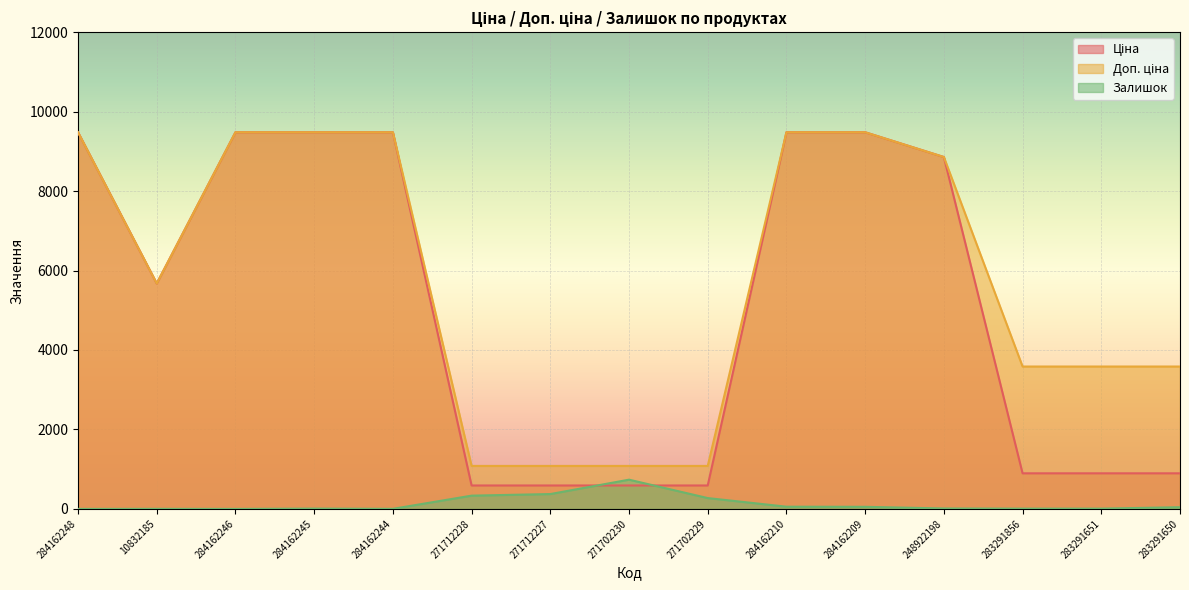

Reading right to left, what are all the values shown in this chart?

Ціна: 283291650=895.9	283291651=895.9	283291856=895.9	248922198=8856.7	284162209=9480.1	284162210=9480.1	271702229=589.9	271702230=589.9	271712227=589.9	271712228=589.9	284162244=9480.1	284162245=9480.1	284162246=9480.1	10832185=5673.8	284162248=9480.1
Доп. ціна: 283291650=3583.6	283291651=3583.6	283291856=3583.6	248922198=8856.7	284162209=9480.1	284162210=9480.1	271702229=1081.7	271702230=1081.7	271712227=1081.7	271712228=1081.7	284162244=9480.1	284162245=9480.1	284162246=9480.1	10832185=5673.8	284162248=9480.1
Залишок: 283291650=43.0	283291651=7.0	283291856=7.0	248922198=11.0	284162209=53.0	284162210=56.0	271702229=273.0	271702230=736.0	271712227=374.0	271712228=334.0	284162244=2.0	284162245=8.0	284162246=0.0	10832185=2.0	284162248=0.0